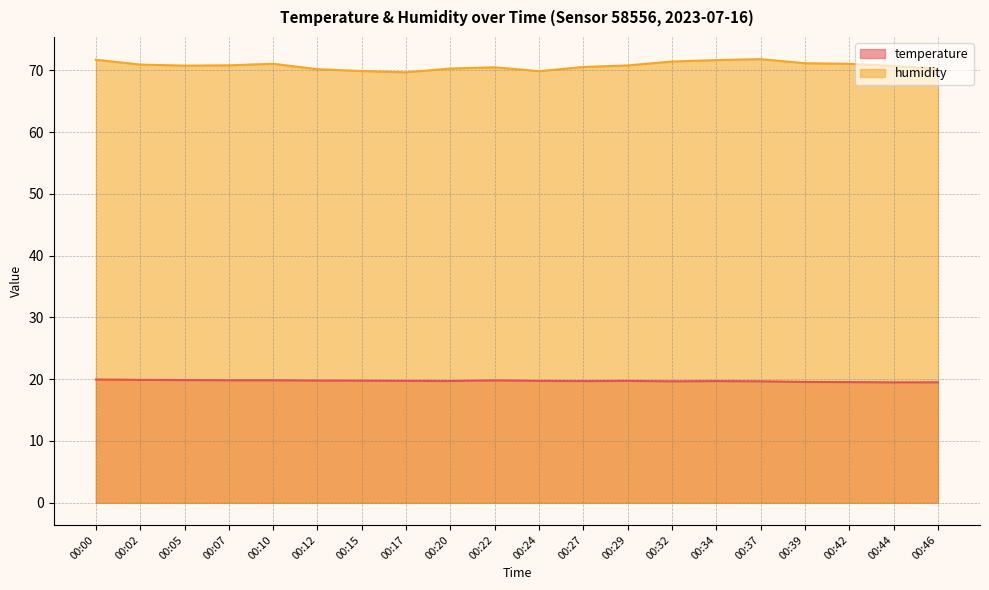

Which category has the lowest value across all series?

00:44